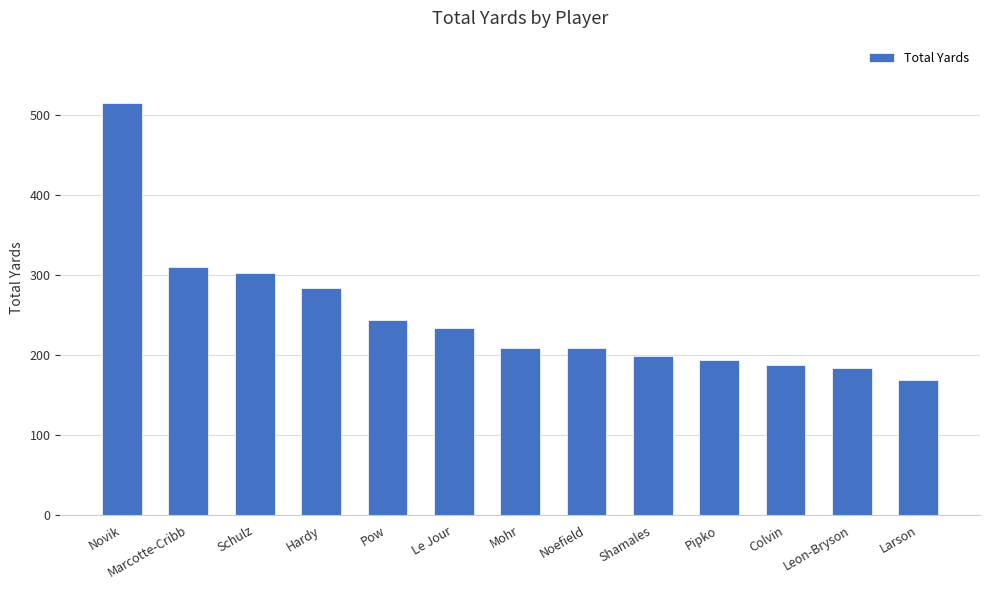

What is the difference between the second highest and minimum values?

142